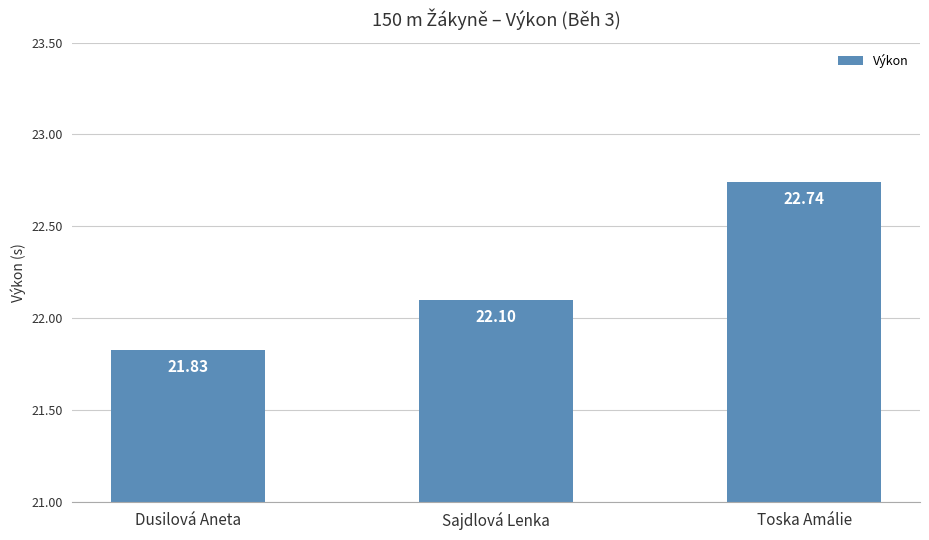

Reading right to left, list all the values displayed in this chart.

22.7	22.1	21.8